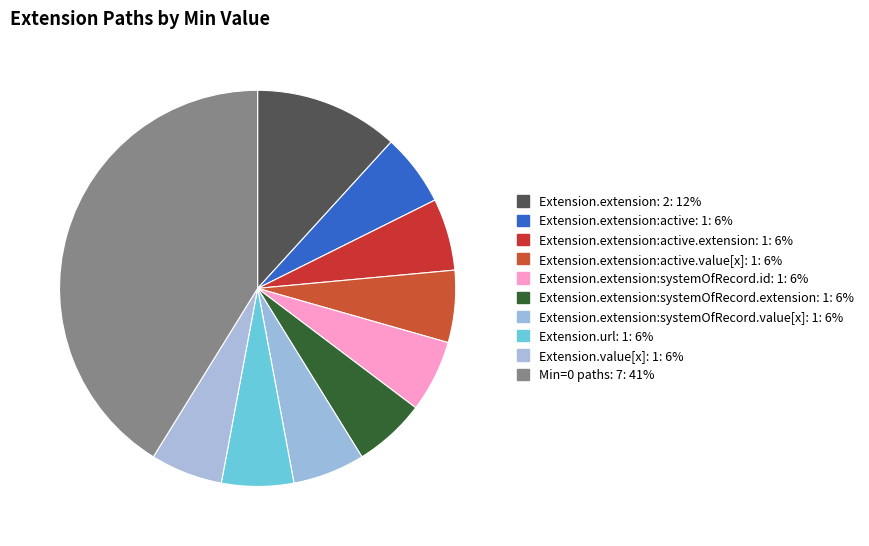

How many slices are in this pie chart?

10